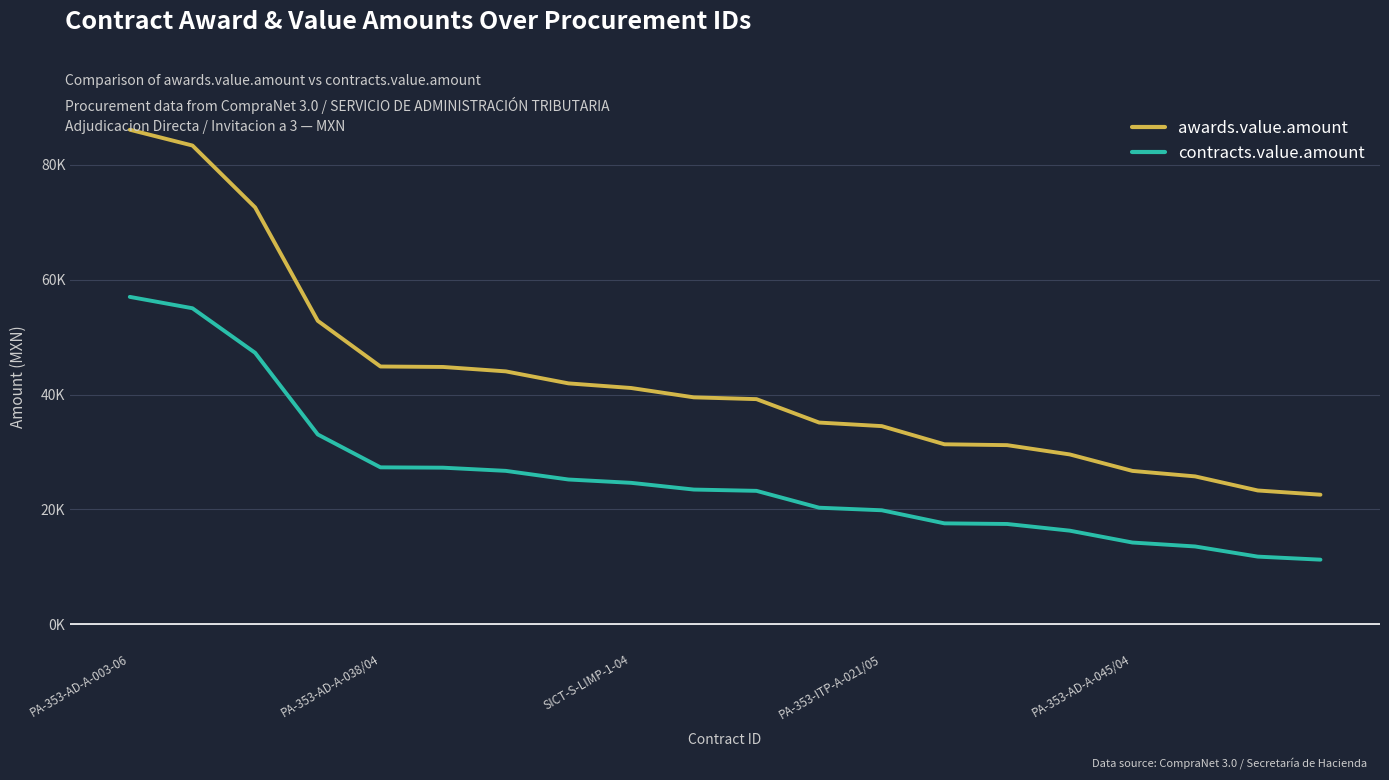

What are all the series names shown in the legend?

awards.value.amount, contracts.value.amount